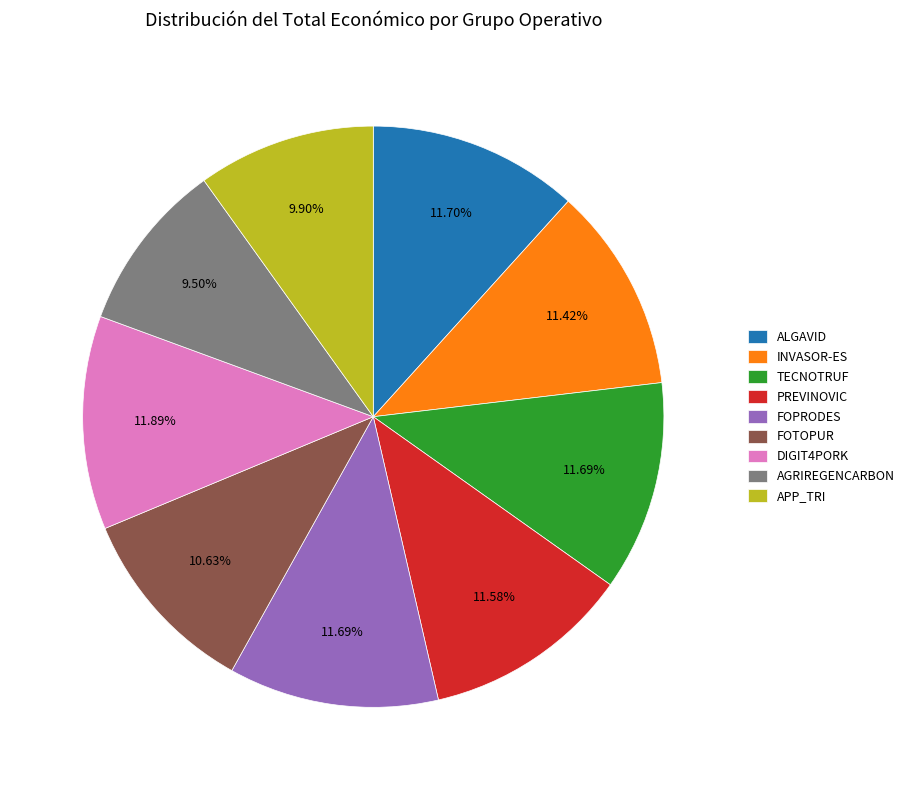

To the nearest percent, what is the average slice percentage?

11%